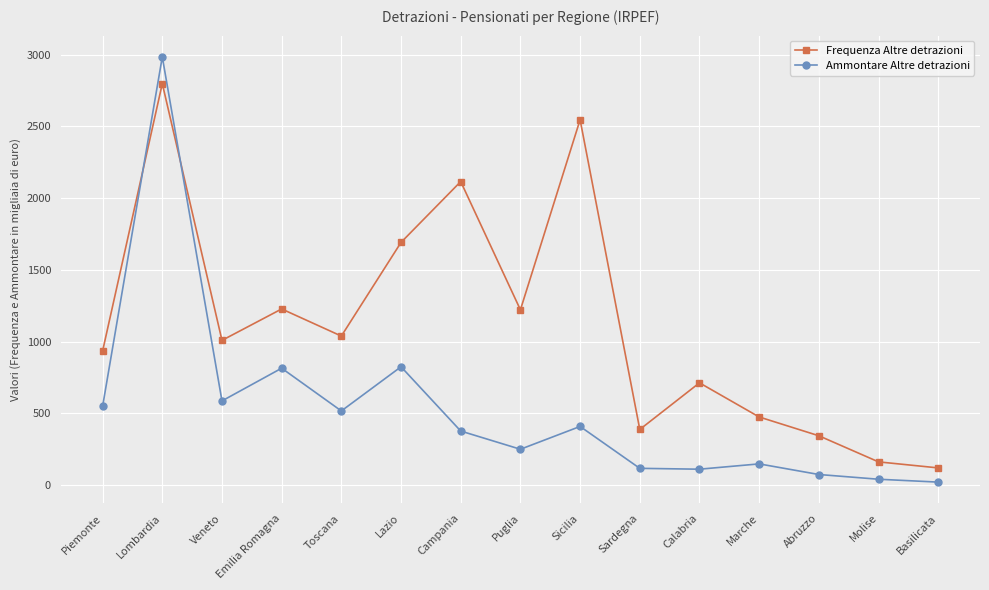

True or false: Ammontare Altre detrazioni has more than 2 points higher than both neighbors.

True